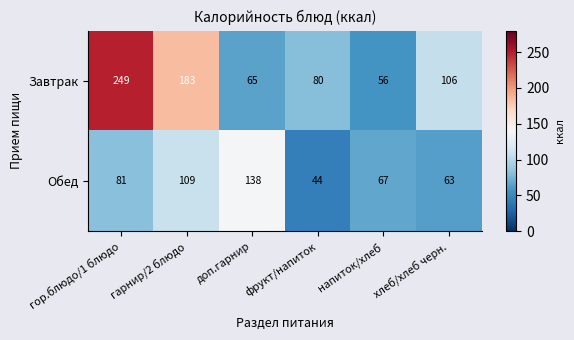

At which category is the sum across all series the highest?

гор.блюдо/1 блюдо